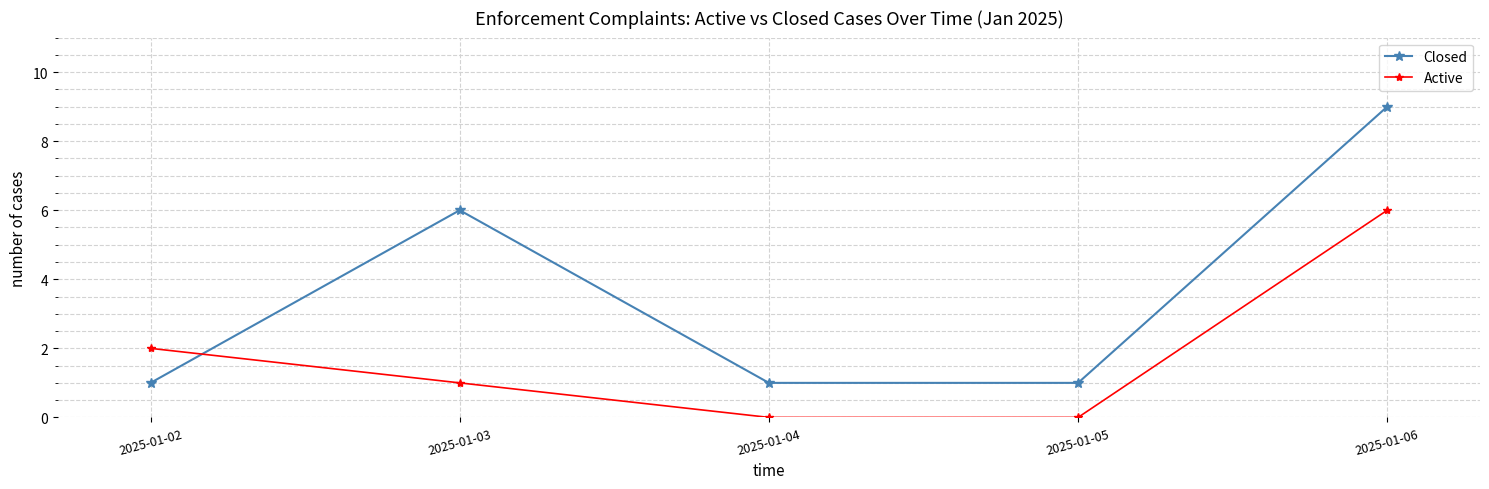

What is the difference between the maximum and minimum values in the Closed series?

8